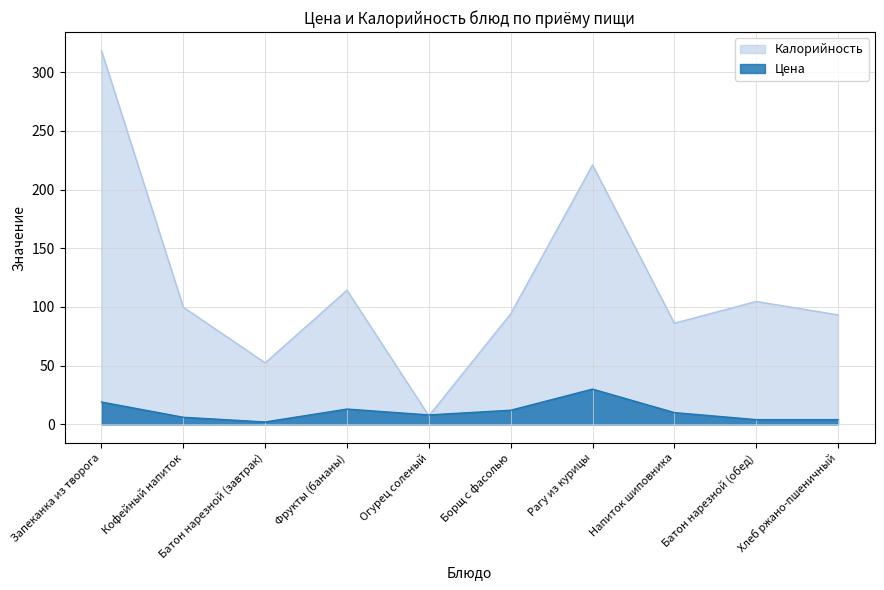

Between Рагу из курицы and Батон нарезной (обед), which is larger?

Рагу из курицы